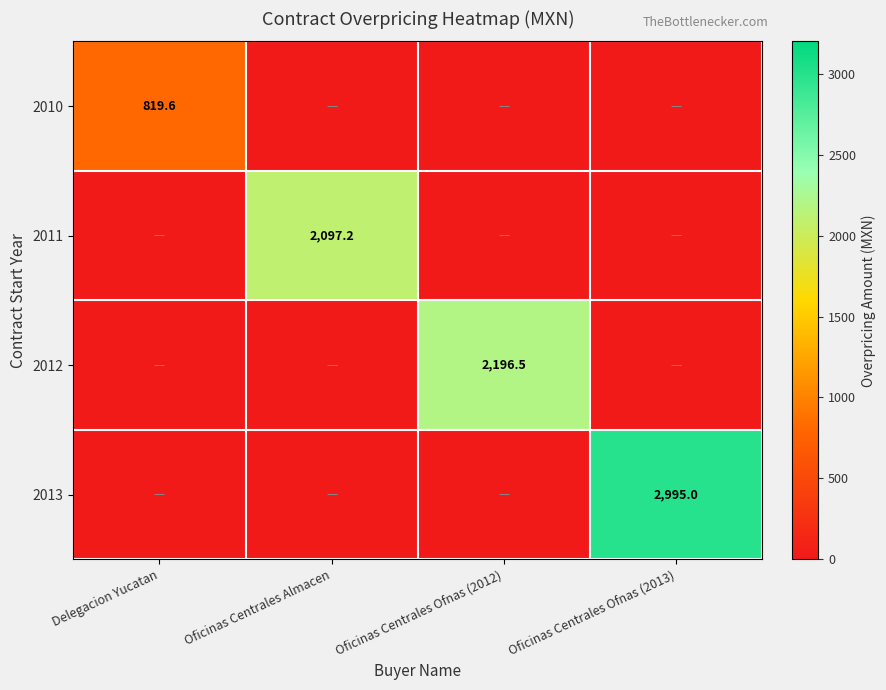

The 2010 series shows 1318.0 at Delegacion Yucatan. True or false?

False